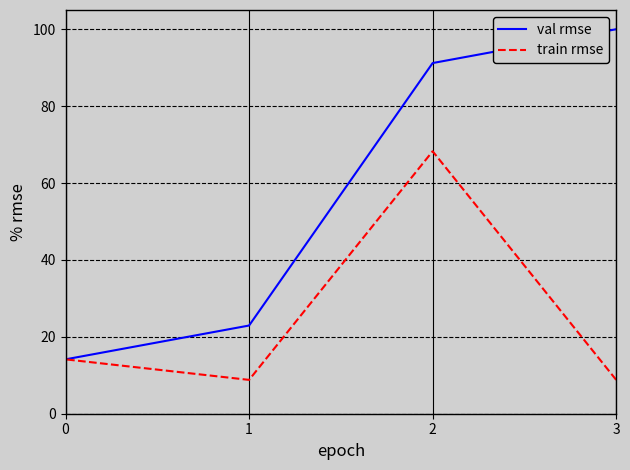

What is the difference between the val rmse values at 2 and 1?

68.3